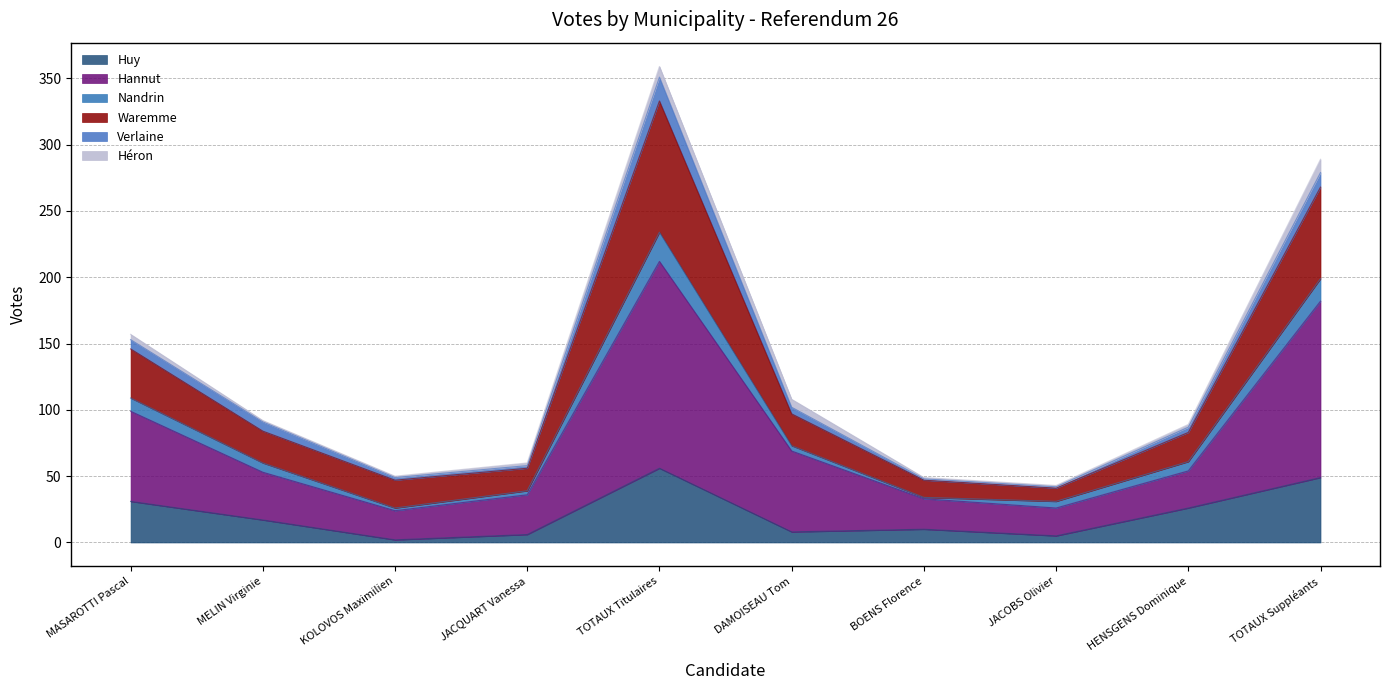

Does the chart have visible grid lines?

Yes